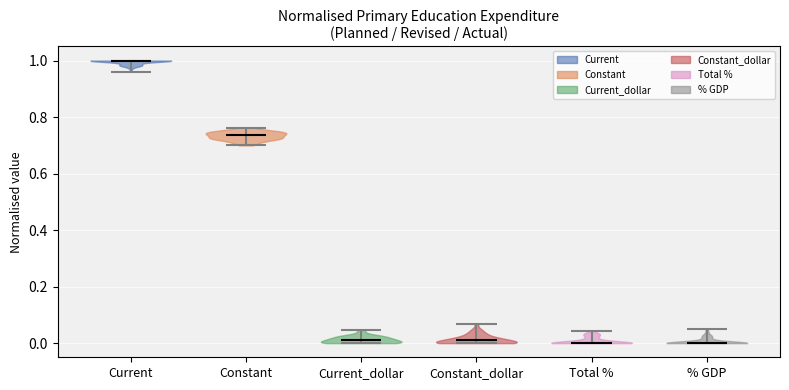

Reading left to right, read every violin against the y-axis: where its median line is, and the lowest and highest points it reaches. The values are not printed on the chart, so give them approximately, as read against the axis.

Current: median line 1.00, lowest point 0.96, highest point 1.00
Constant: median line 0.74, lowest point 0.70, highest point 0.76
Current_dollar: median line 0.02, lowest point 0.00, highest point 0.04
Constant_dollar: median line 0.00, lowest point 0.00, highest point 0.06
Total %: median line 0.00, lowest point 0.00, highest point 0.04
% GDP: median line 0.00, lowest point 0.00, highest point 0.06